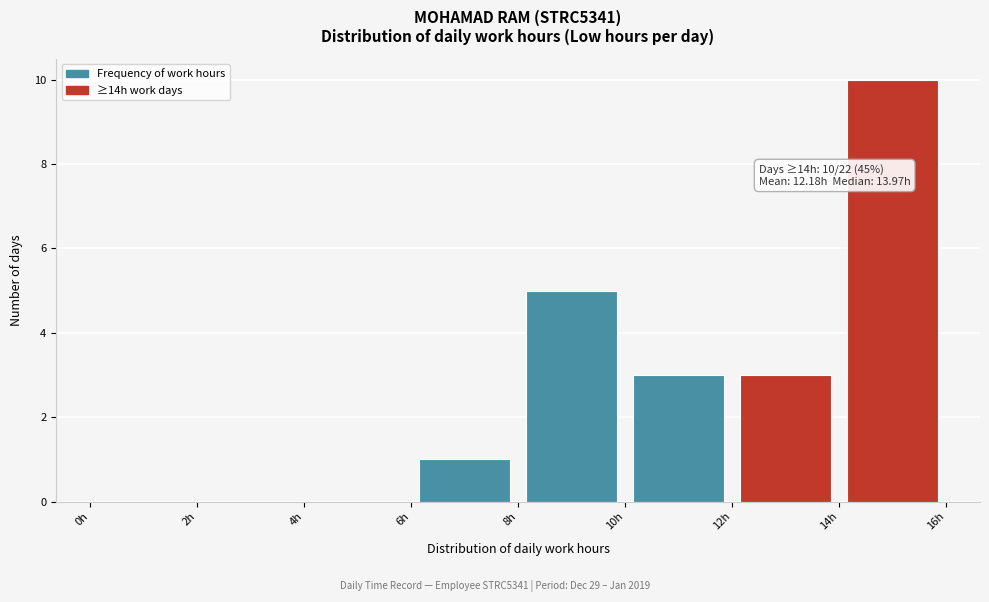

Which range on the x-axis has the tallest bar?

14 to 16